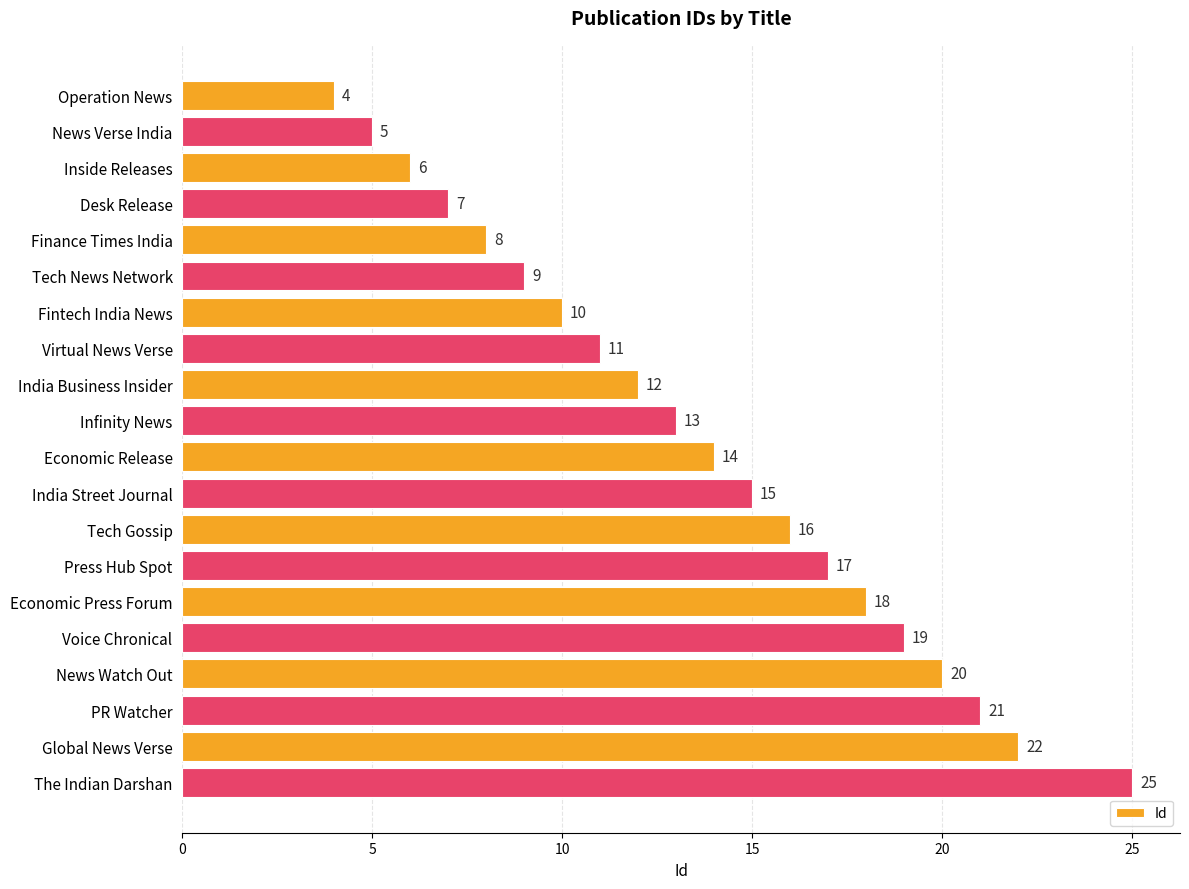

The value at Virtual News Verse is 18. True or false?

False